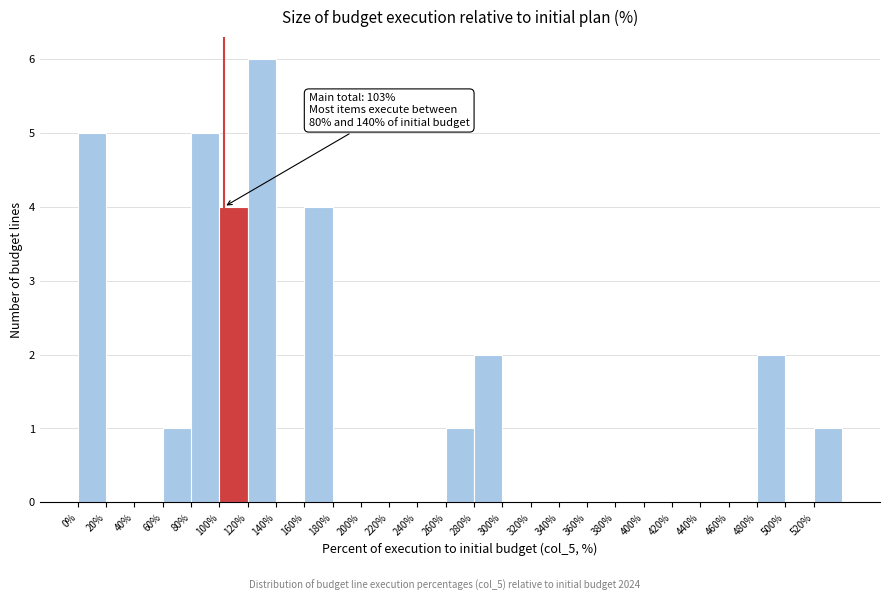

Which range on the x-axis has the tallest bar?

120 to 140